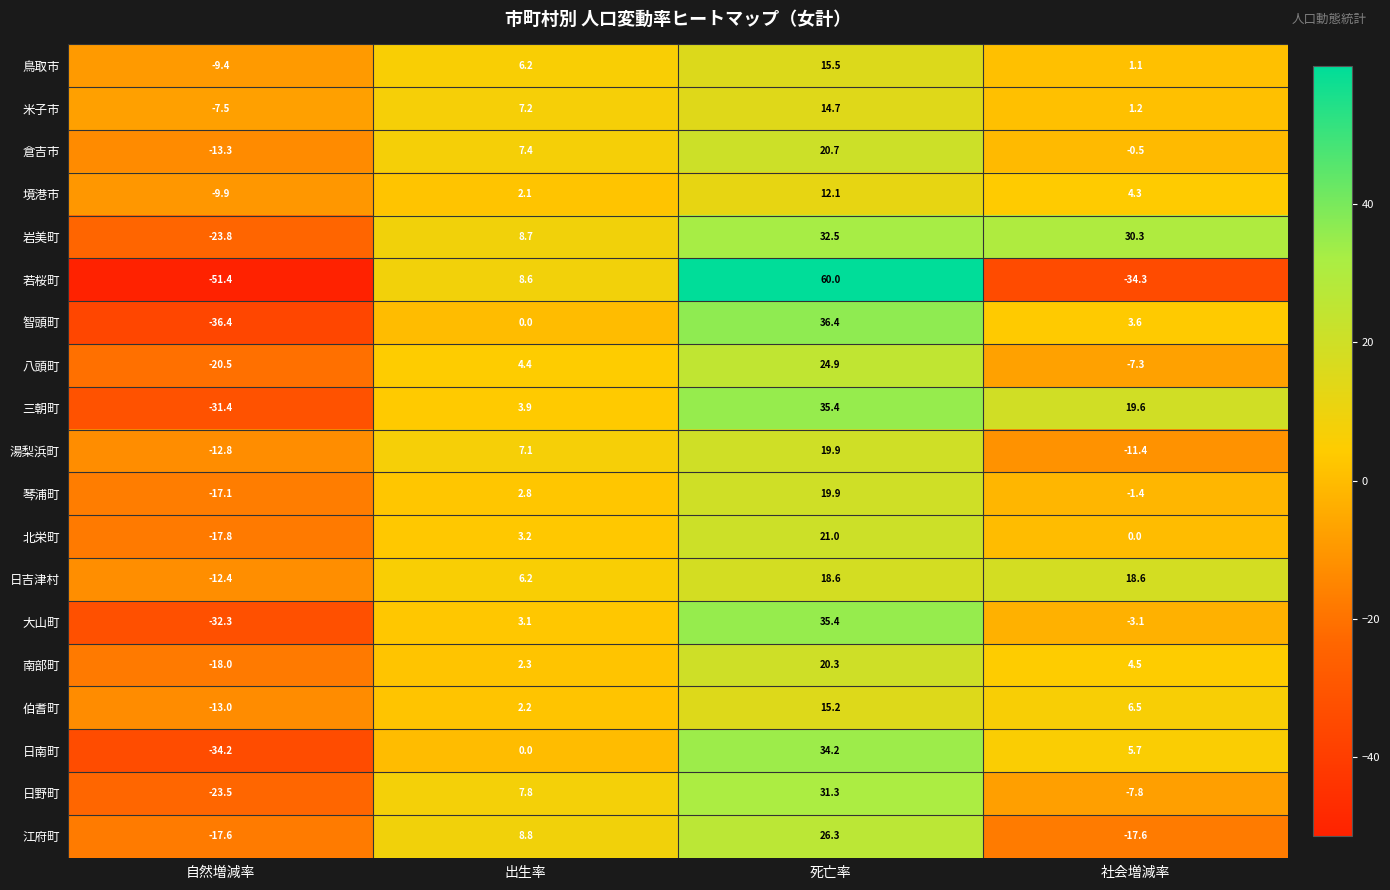

Which series changed the most between 自然増減率 and 出生率?

若桜町